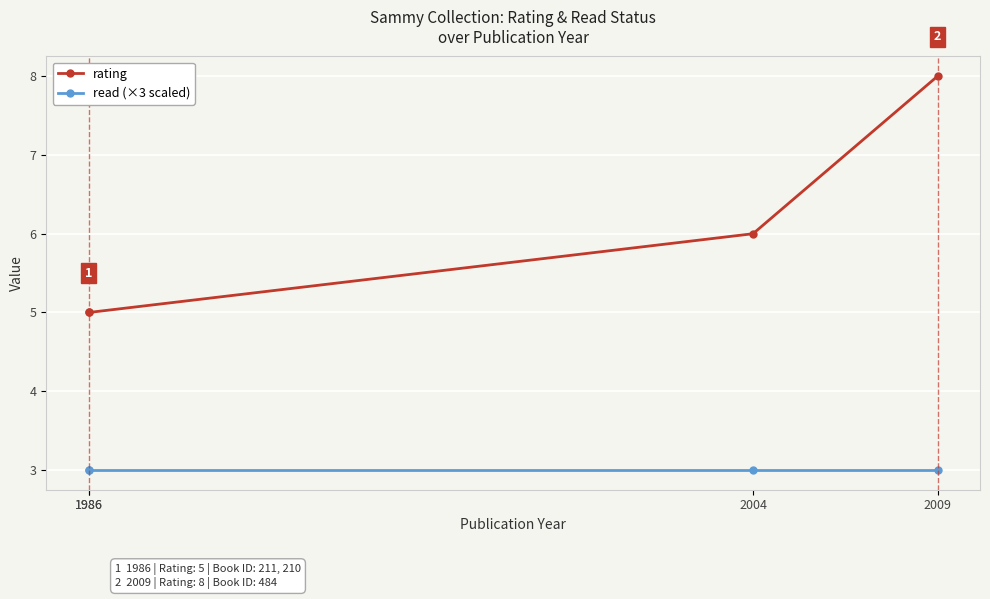

How many distinct data groups are displayed?

2